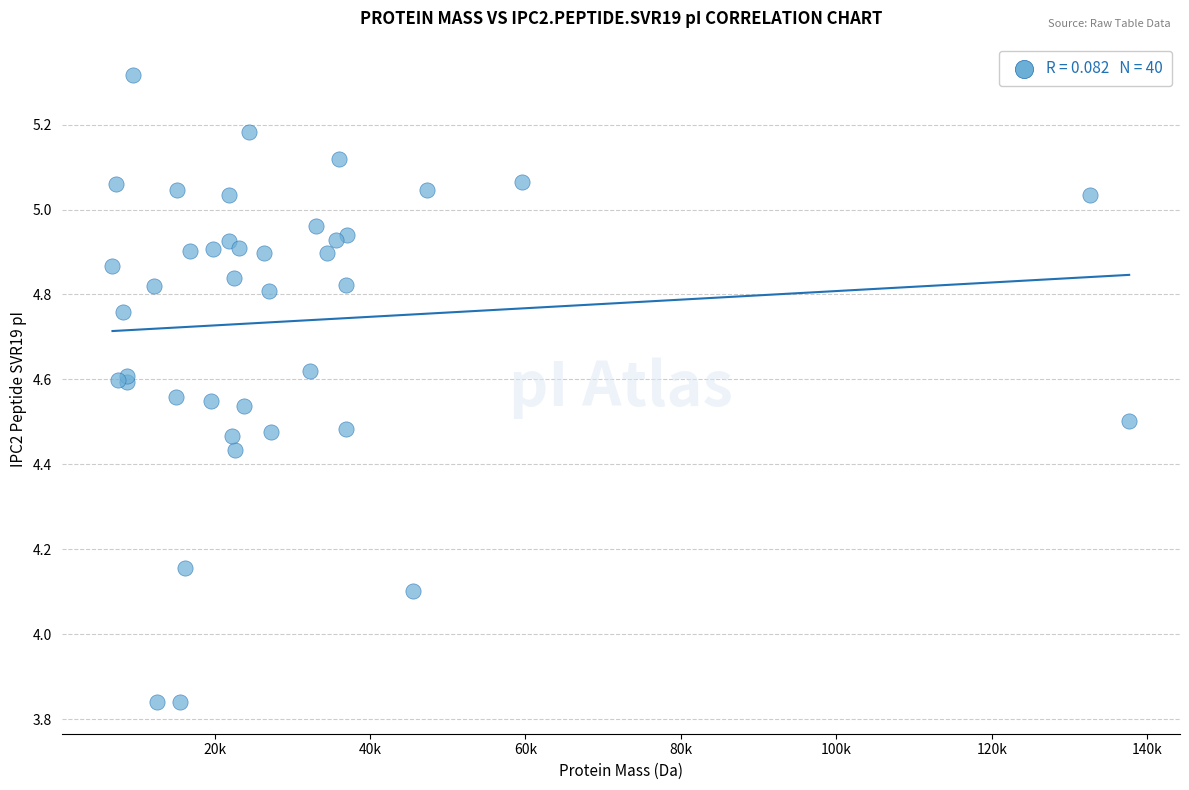

What Y value in the scatter plot is closest to 4?

4.1